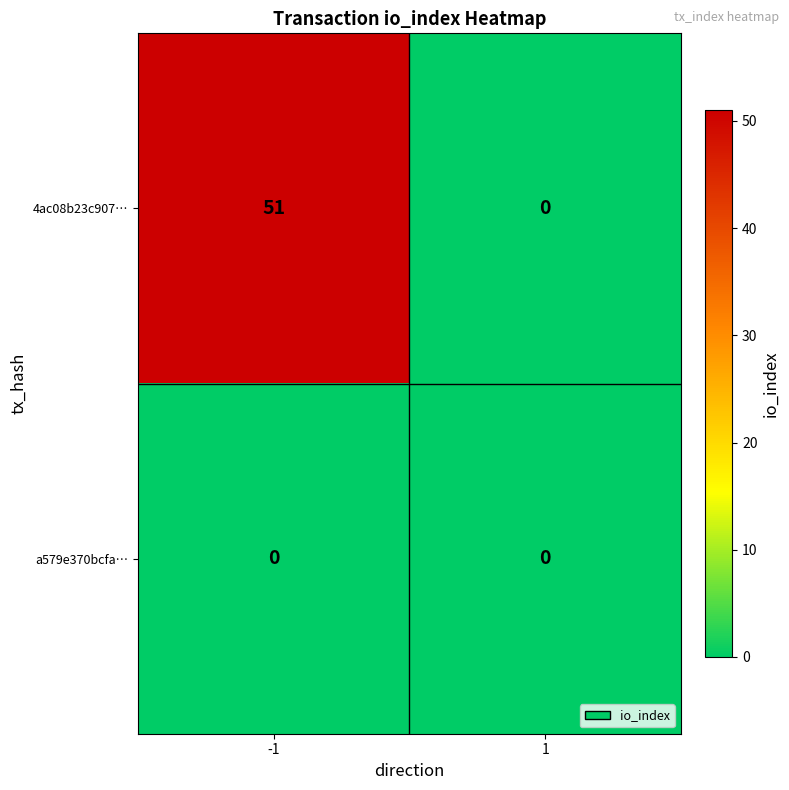

What is the average value of the 4ac08b23c907… series?

26